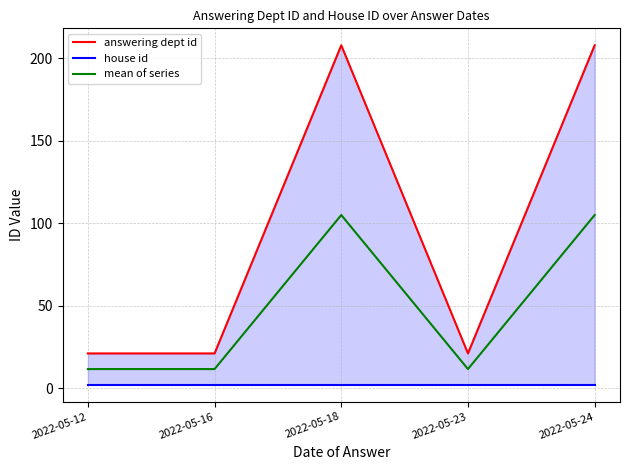

What are all the series names shown in the legend?

answering dept id, house id, mean of series